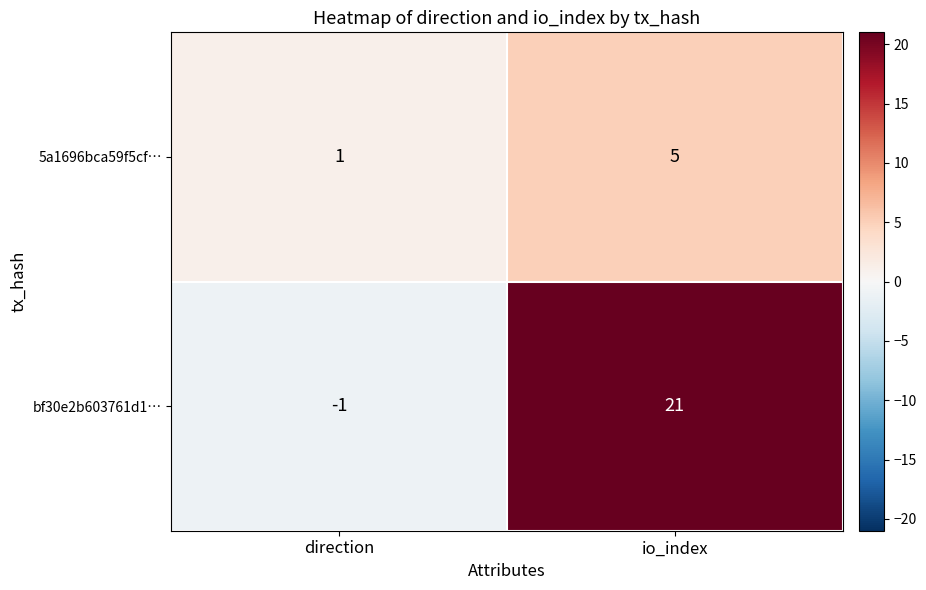

What is the maximum value shown in the chart?

21